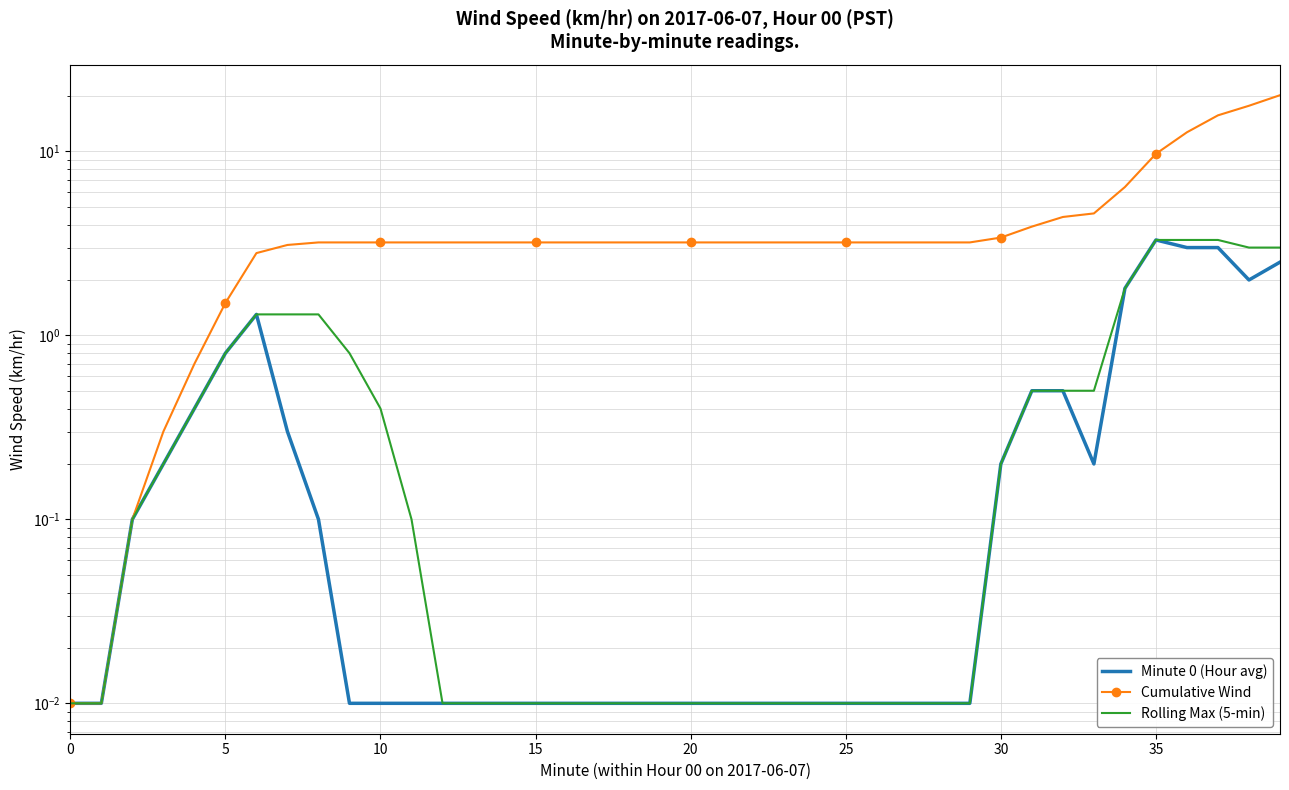

True or false: Minute 0 (Hour avg) has a value of 0.0 at 27.

True